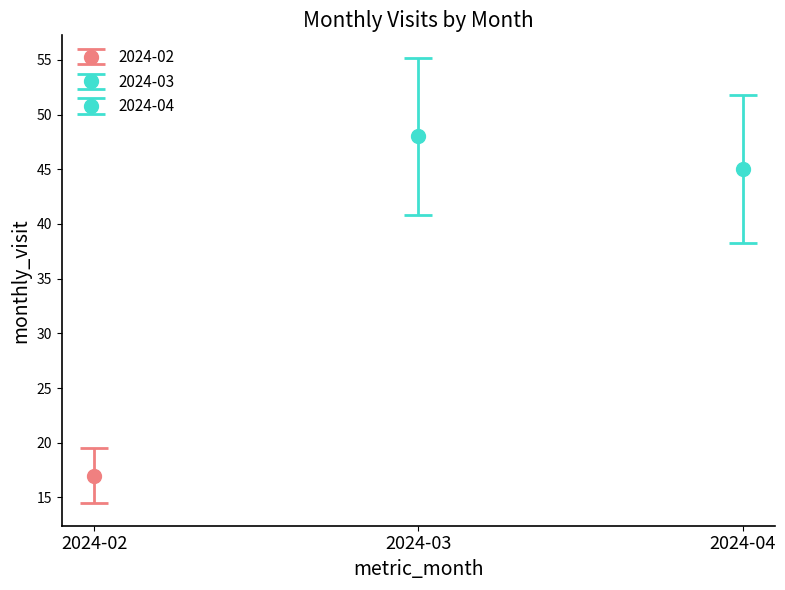

What is the average value?

37